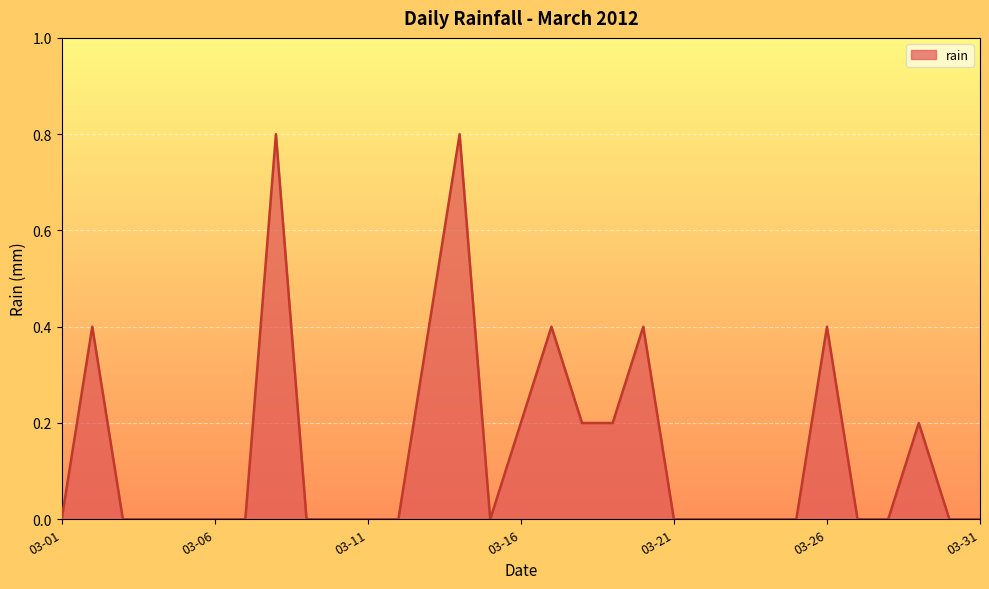

What is the difference between the maximum and minimum values?

0.8